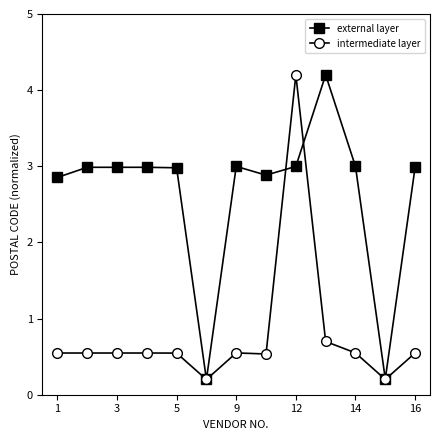

What is the value of the external layer point at the 9th from the left?

3.0